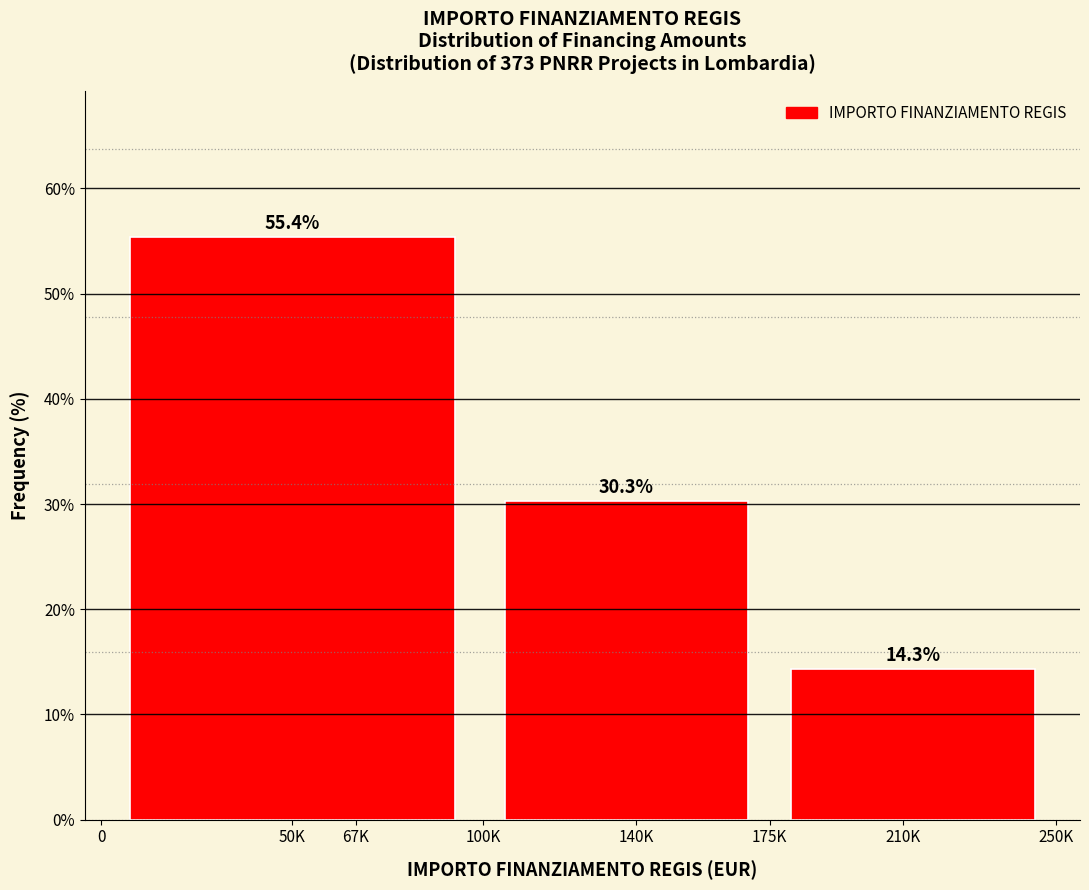

Reading right to left, transcribe all the data shown in this chart.

210K=14.3	140K=30.3	50K=55.4